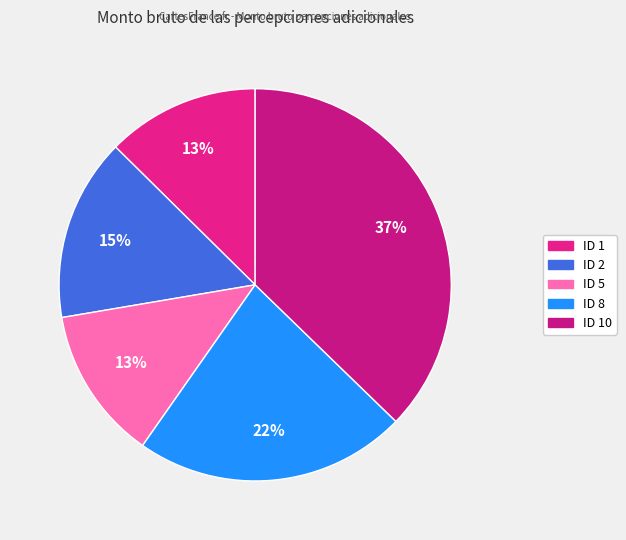

Count the number of slices in the pie.

5